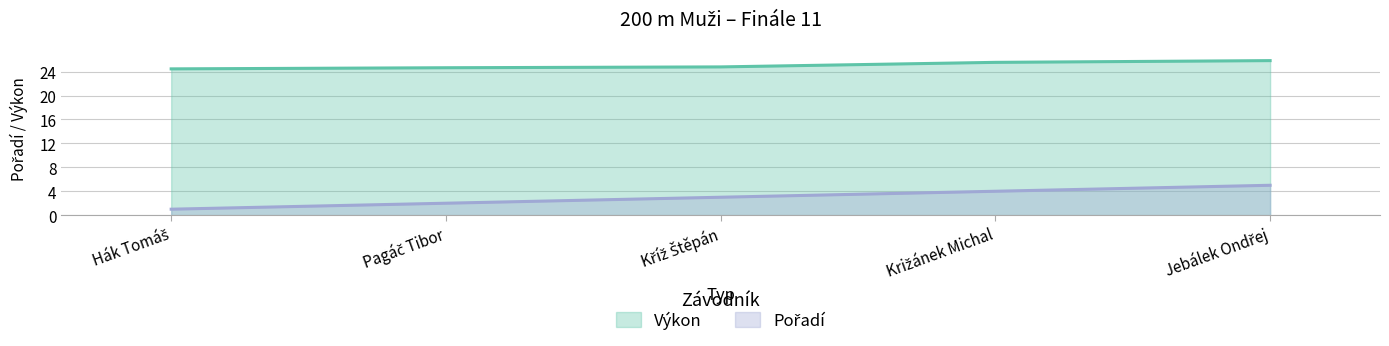

At which category does the chart reach its minimum across all series?

Hák Tomáš